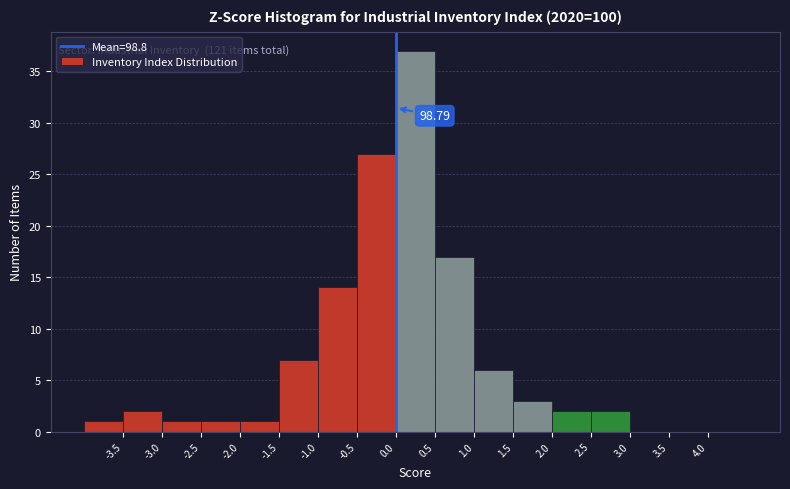

Over which range of the x-axis is the bar tallest?

0.0 to 0.5